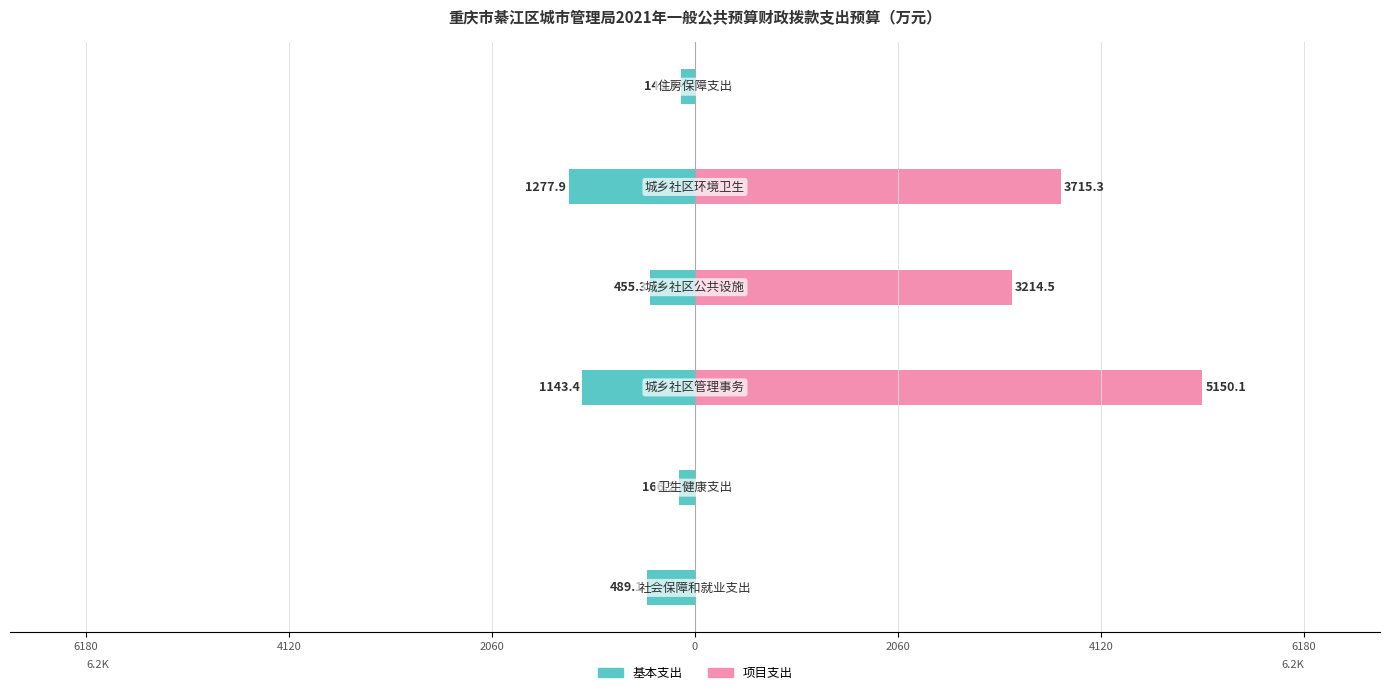

What are all the series names shown in the legend?

基本支出, 项目支出